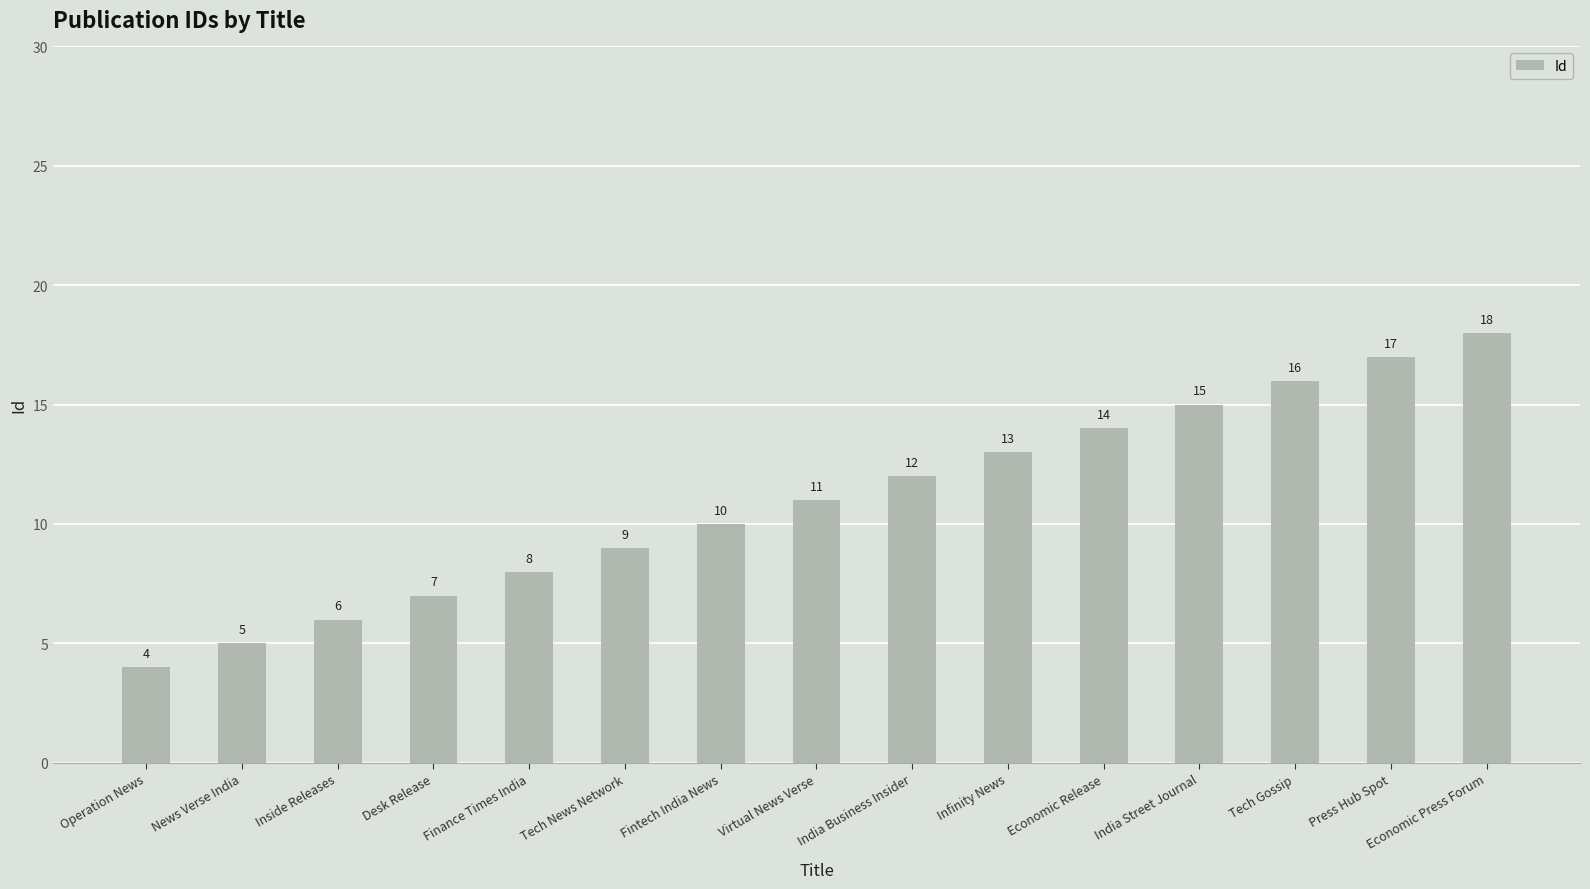

Are the bars horizontal?

No